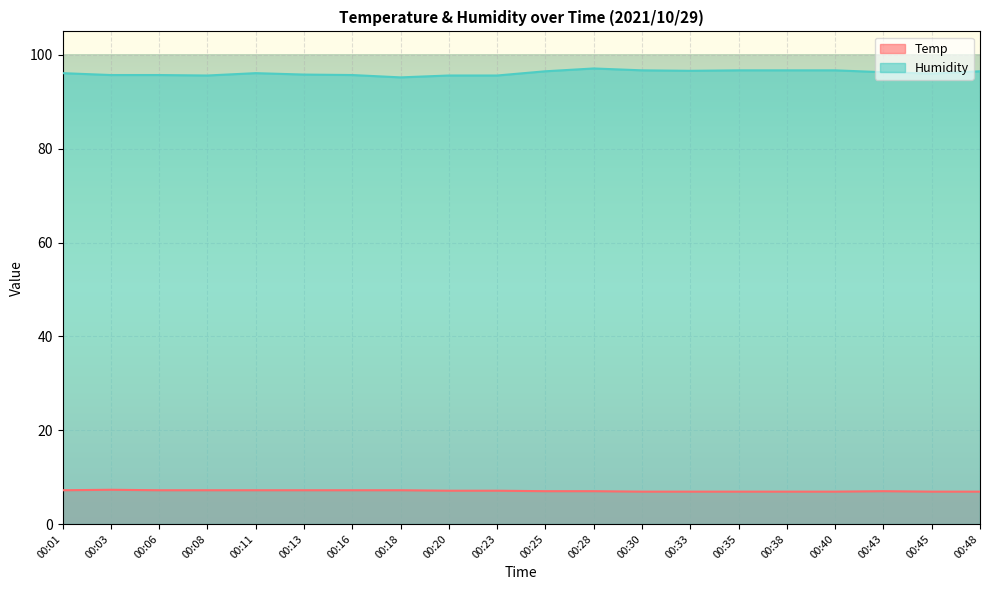

Which has a higher value, 00:45 or 00:30?

00:45